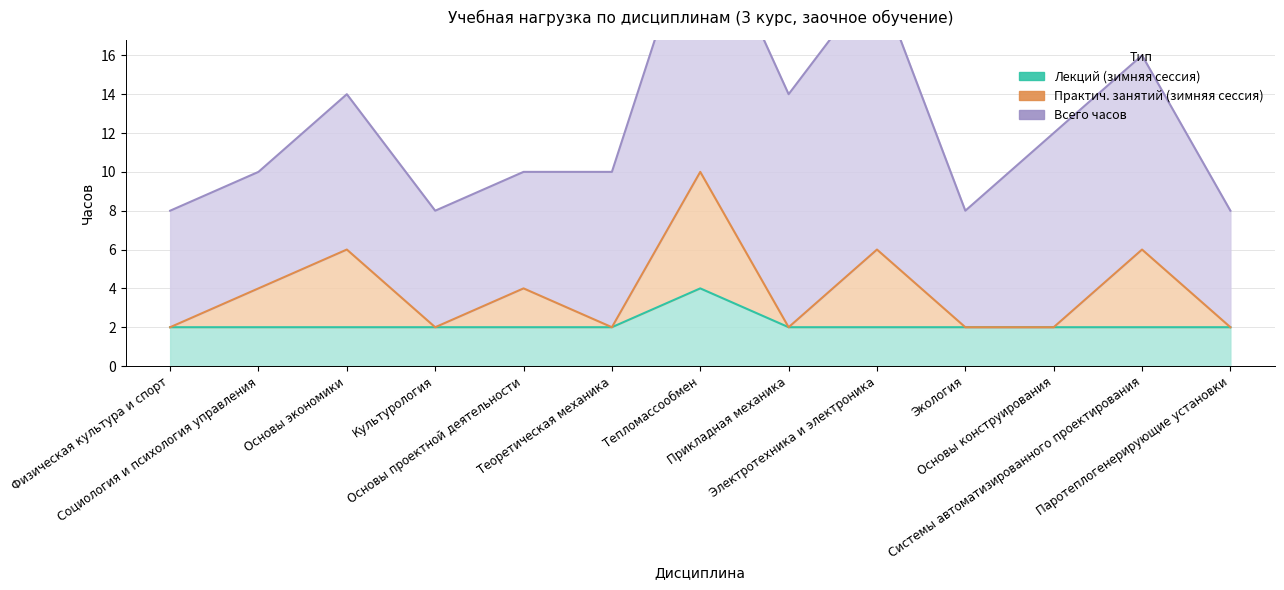

Count the Практич. занятий (зимняя сессия) values in the range 2 to 6.

12